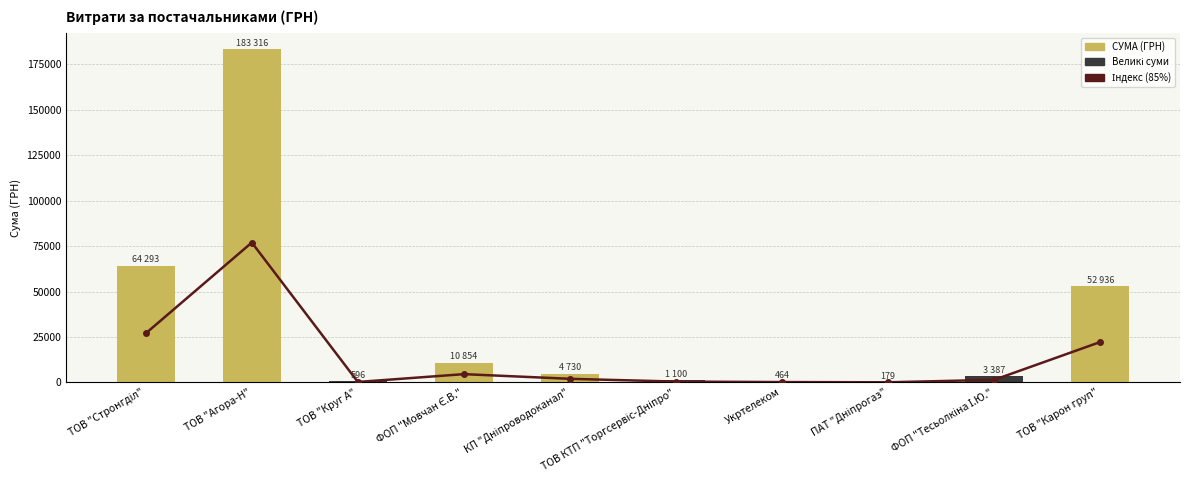

How many groups of bars are there?

10